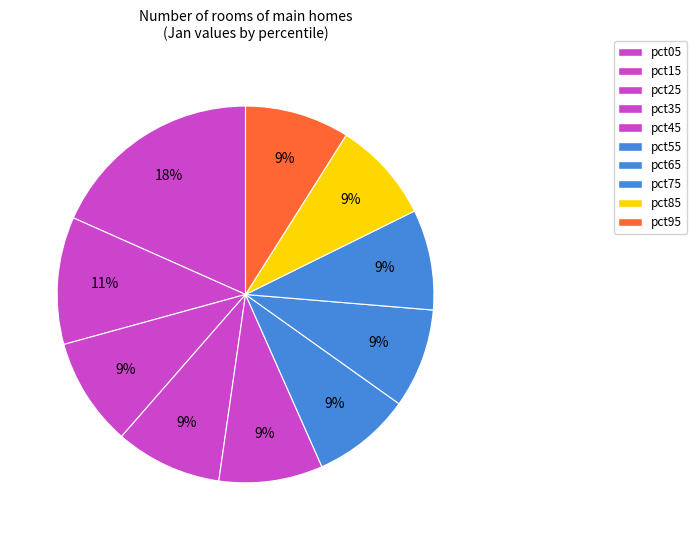

Count the number of slices in the pie.

10